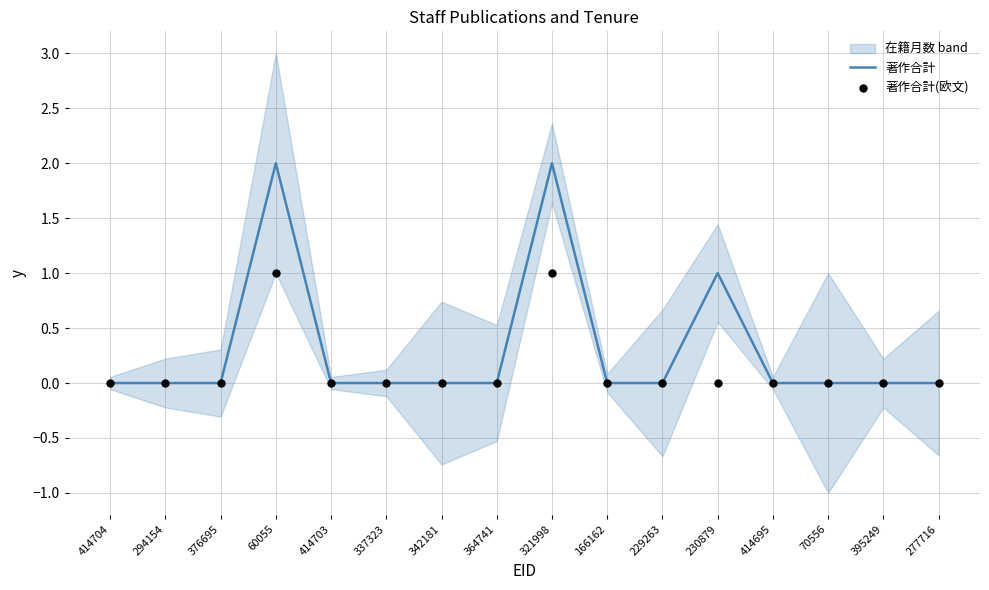

What are all the series names shown in the legend?

著作合計, 著作合計(欧文)